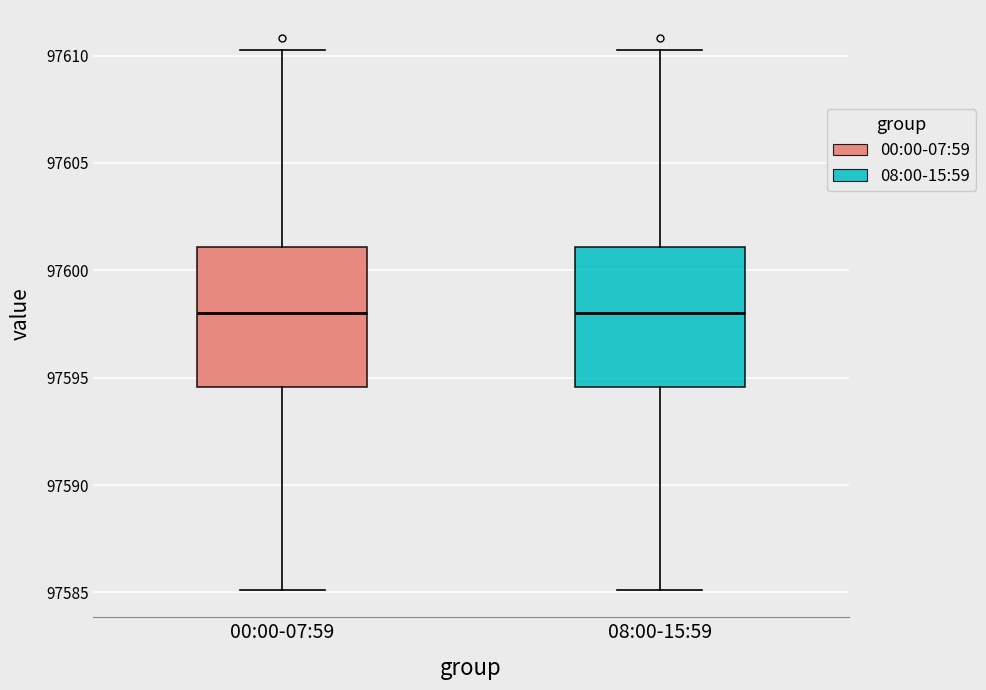

Where does the upper whisker of the box for 08:00-15:59 end on the y-axis? The values are not printed on the chart, so give them approximately, as read against the axis.

97610.5